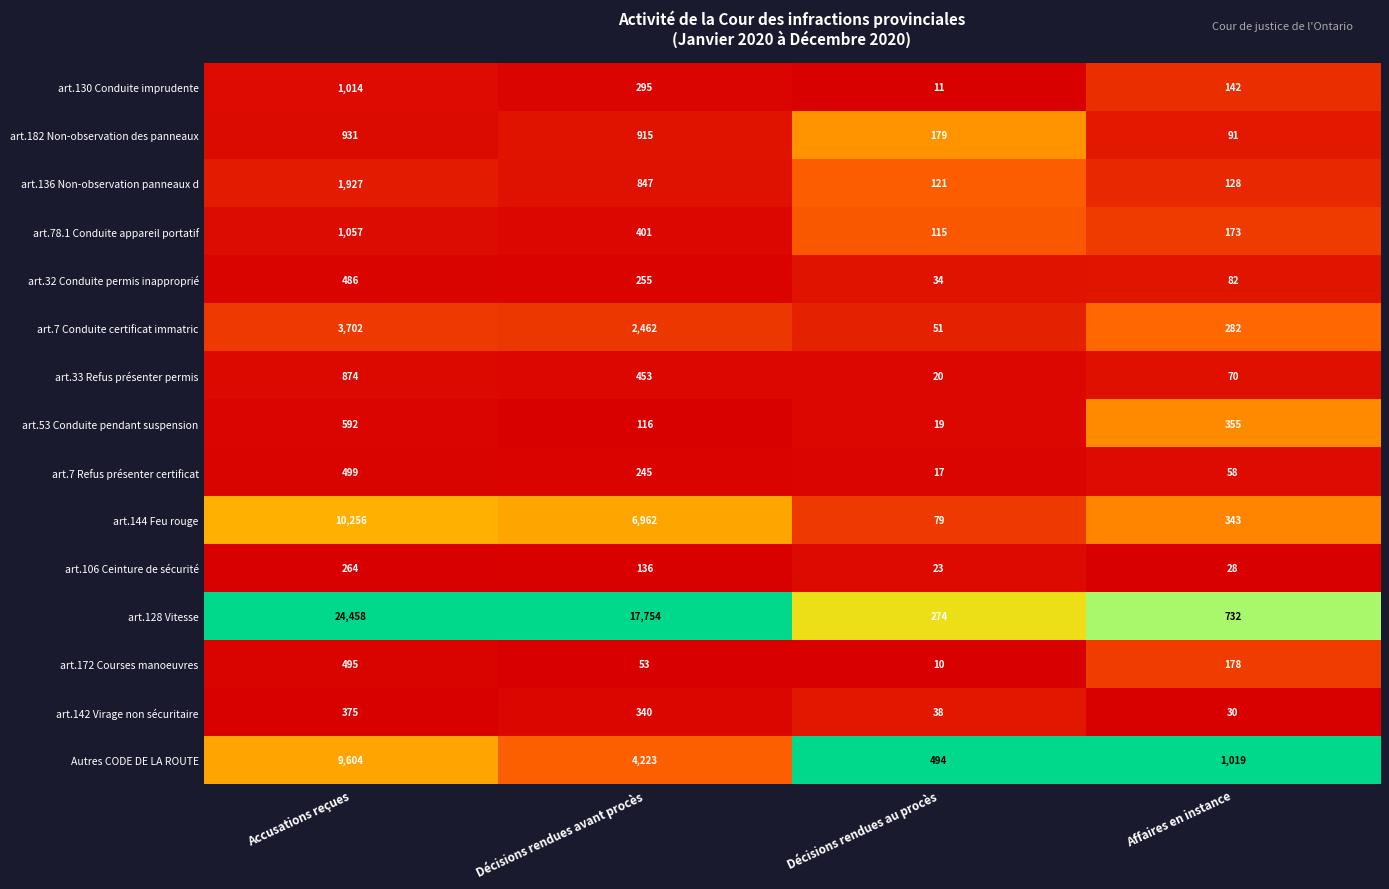

What is the total value across all series at Accusations reçues?

56534